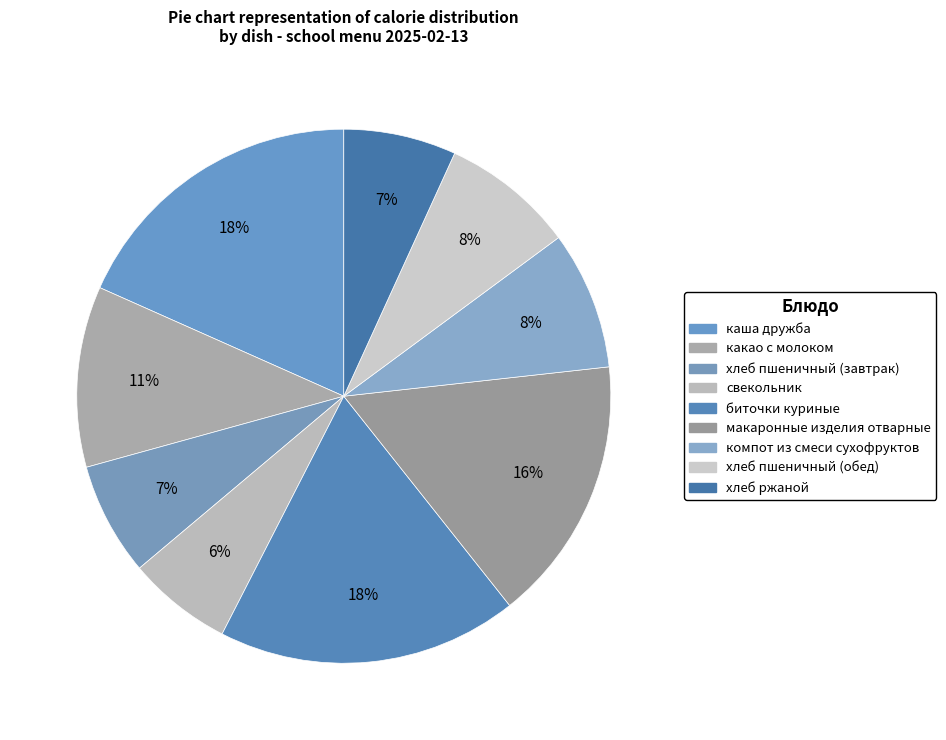

How many slices are in this pie chart?

9